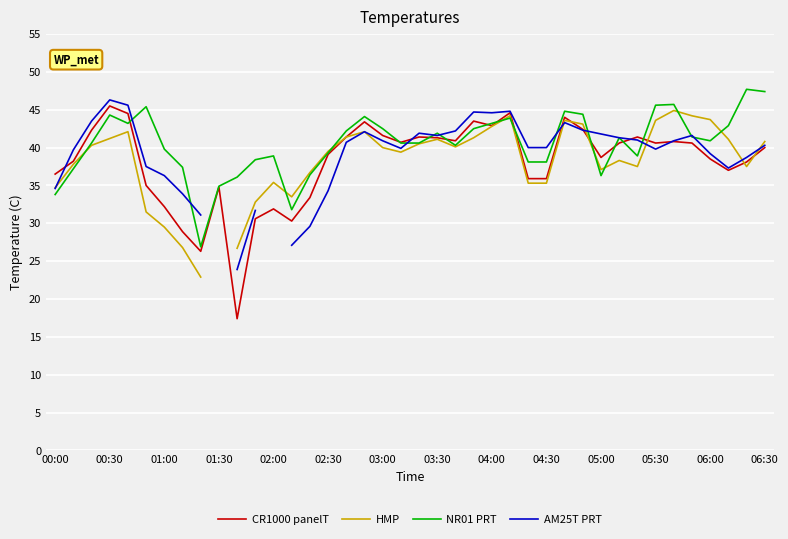

In NR01 PRT, how many points are higher than both neighbors (excluding endpoints)?

10